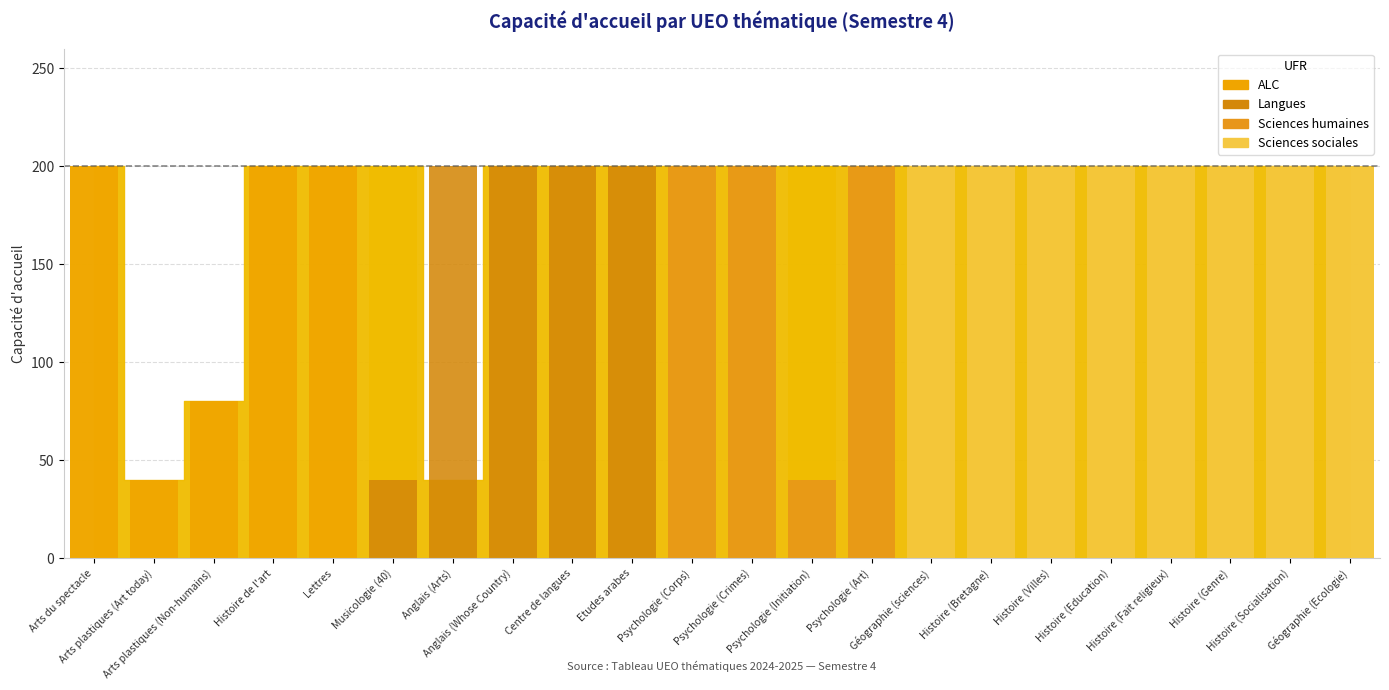

Reading left to right, extract all data points from this chart.

ALC: 200	40	80	200	200	0	0	0	0	0	0	0	0	0	0	0	0	0	0	0	0	0
Langues: 0	0	0	0	0	40	200	200	200	200	0	0	0	0	0	0	0	0	0	0	0	0
Sciences humaines: 0	0	0	0	0	0	0	0	0	0	200	200	40	200	0	0	0	0	0	0	0	0
Sciences sociales: 0	0	0	0	0	0	0	0	0	0	0	0	0	0	200	200	200	200	200	200	200	200